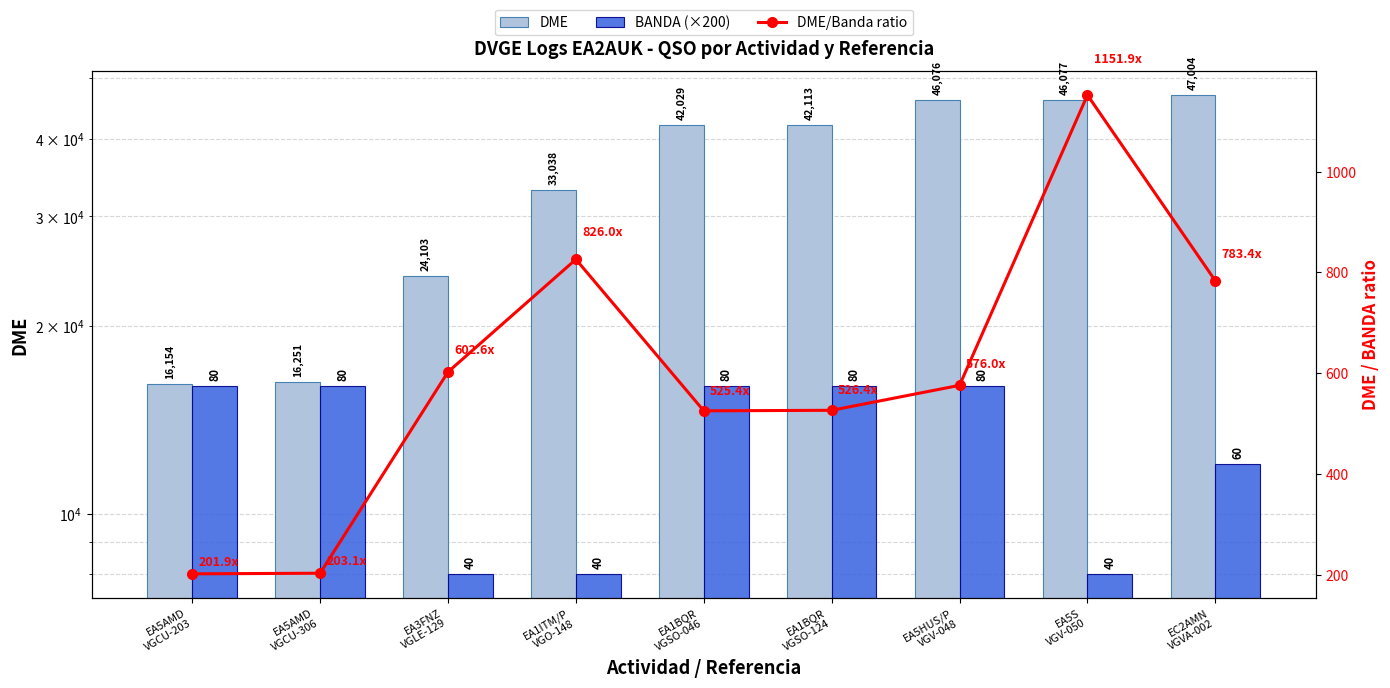

The BANDA (×200) series shows 4425.4 at EA5HUS/P
VGV-048. True or false?

False